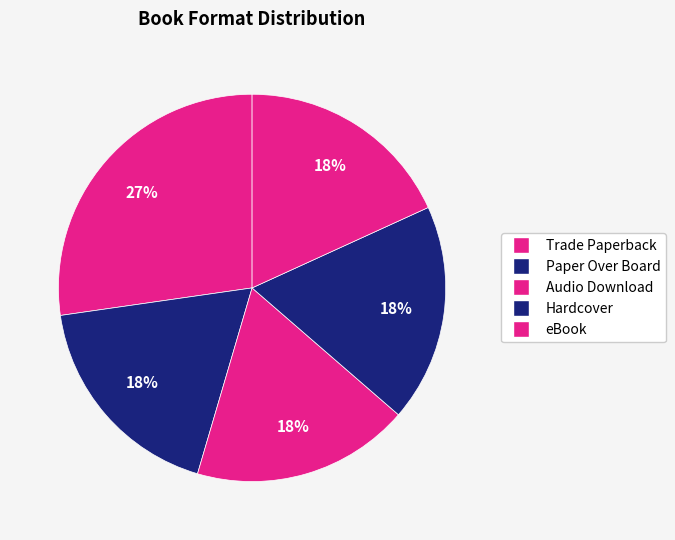

How many slices are in this pie chart?

5